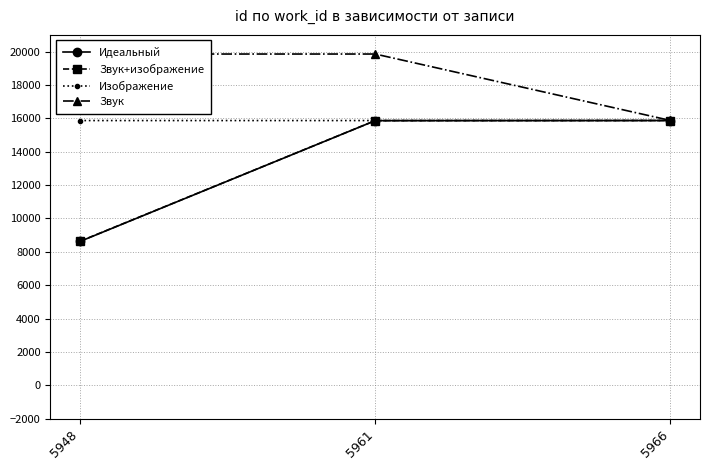

Is the value of Звук+изображение at 5948 greater than the value of Изображение at 5961?

No